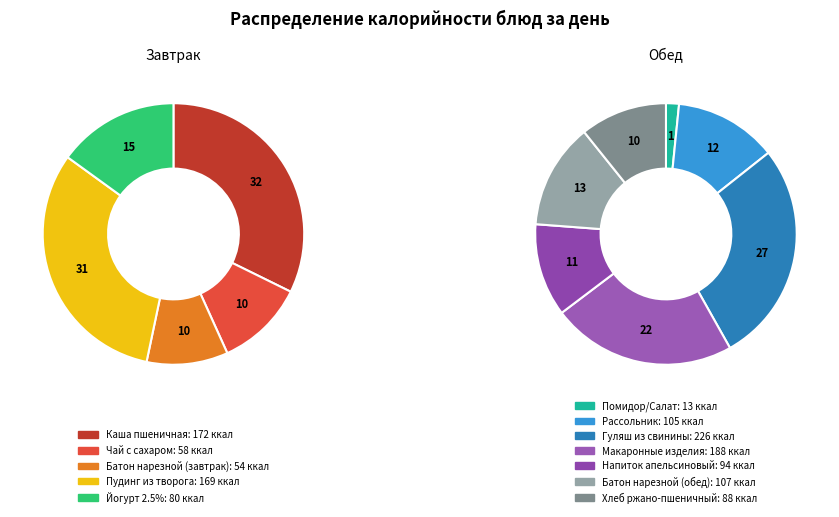

Do Йогурт 2.5% and Рассольник together represent more than half of the pie?

No